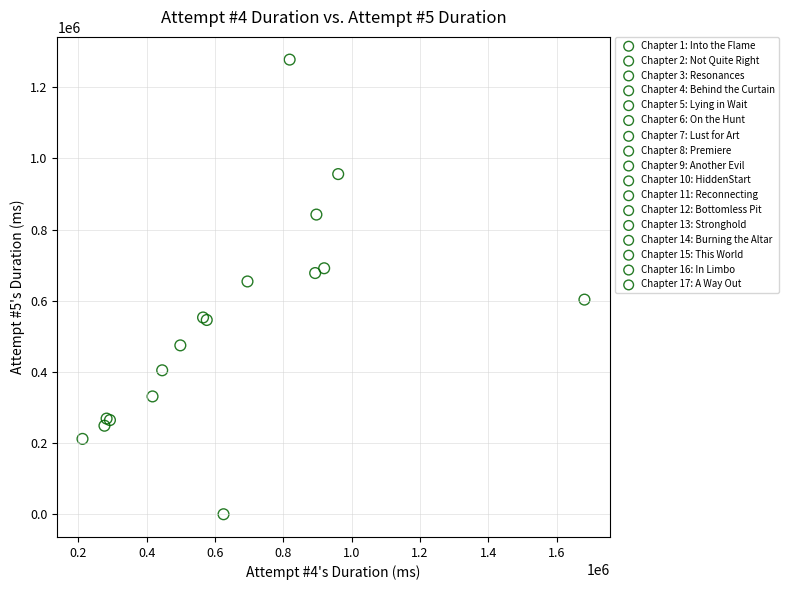

What are all the series names shown in the legend?

Chapter 1: Into the Flame, Chapter 2: Not Quite Right, Chapter 3: Resonances, Chapter 4: Behind the Curtain, Chapter 5: Lying in Wait, Chapter 6: On the Hunt, Chapter 7: Lust for Art, Chapter 8: Premiere, Chapter 9: Another Evil, Chapter 10: HiddenStart, Chapter 11: Reconnecting, Chapter 12: Bottomless Pit, Chapter 13: Stronghold, Chapter 14: Burning the Altar, Chapter 15: This World, Chapter 16: In Limbo, Chapter 17: A Way Out